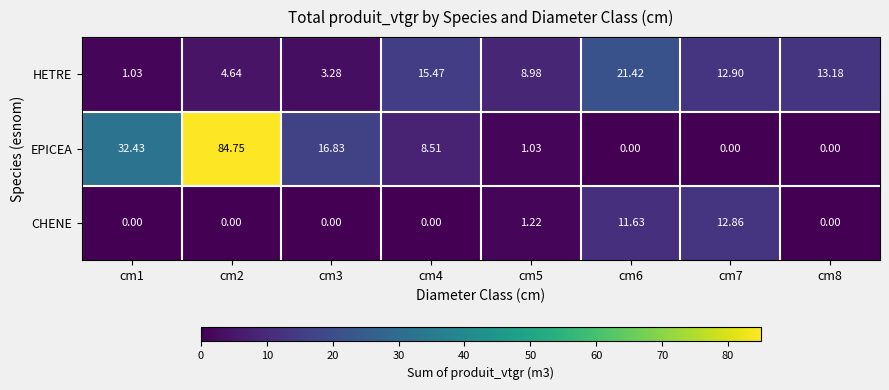

Is the value of EPICEA at cm2 greater than the value of HETRE at cm6?

Yes